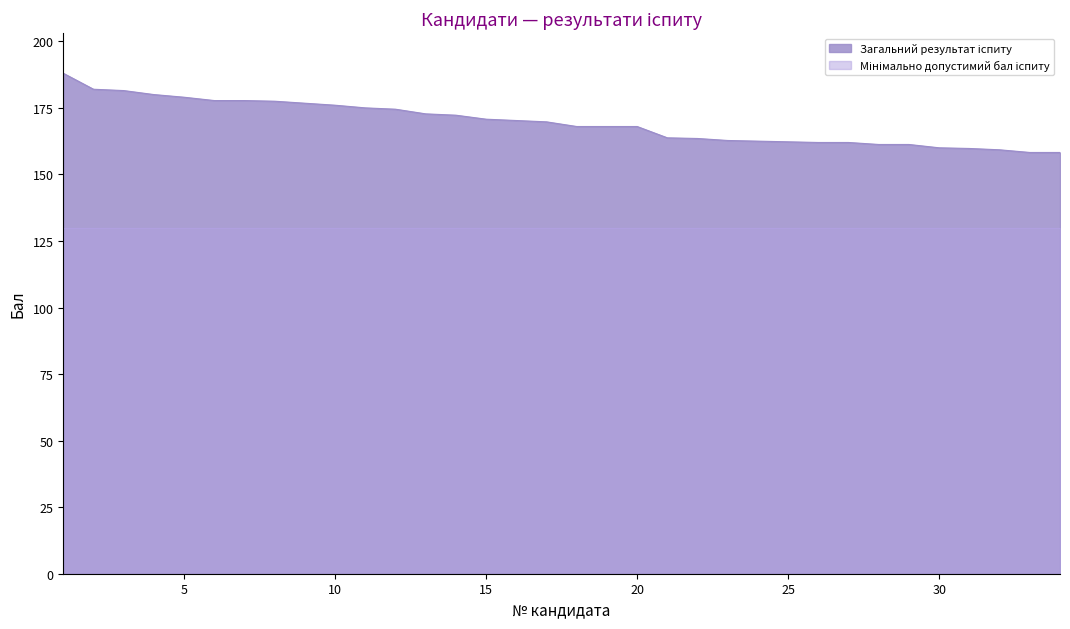

How many series are shown in this chart?

2